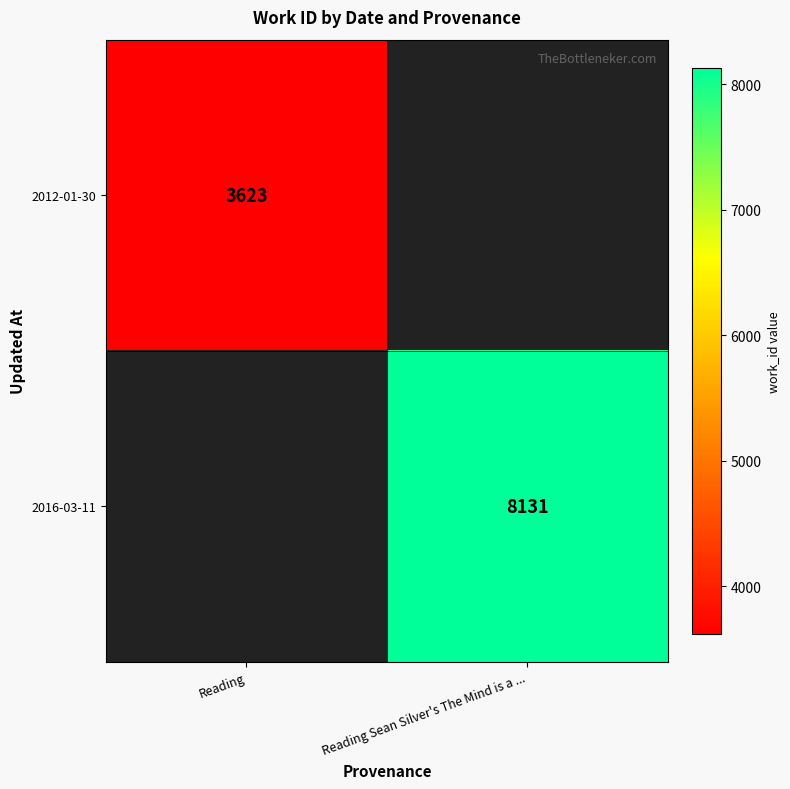

Is it true that 2012-01-30 equals 3623 at Reading?

True